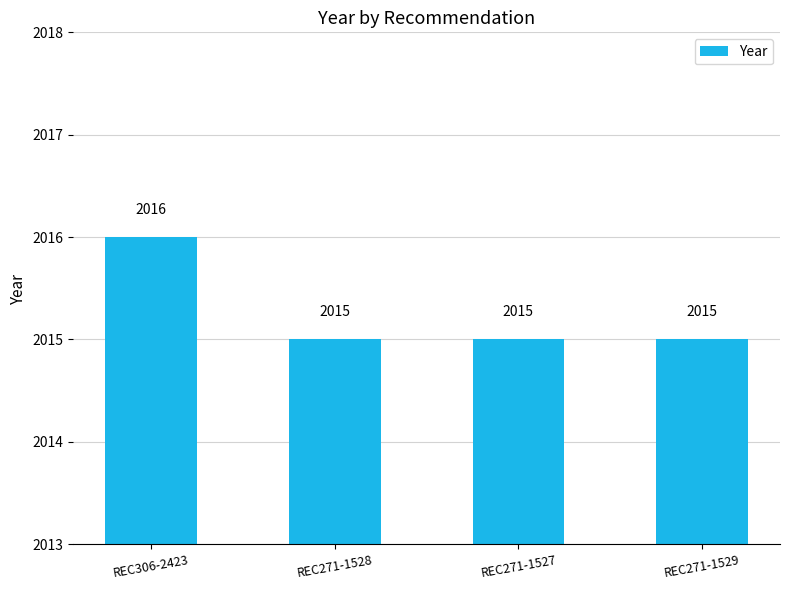

What is the greatest value displayed?

2016